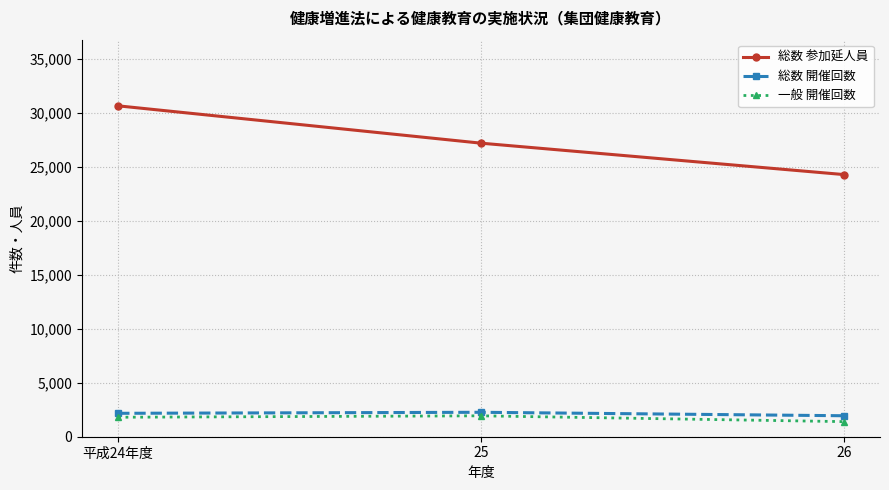

Where is 一般 開催回数 nearest to the value 1669?

平成24年度